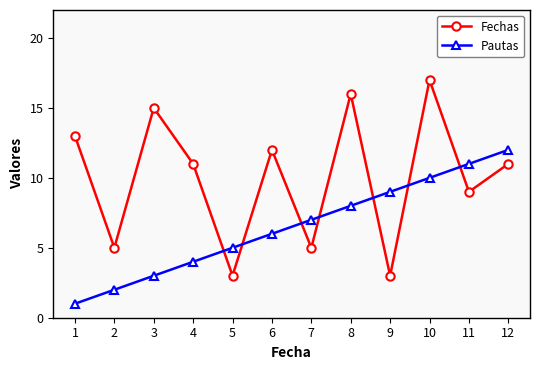

What is the sum of all Pautas values?

78